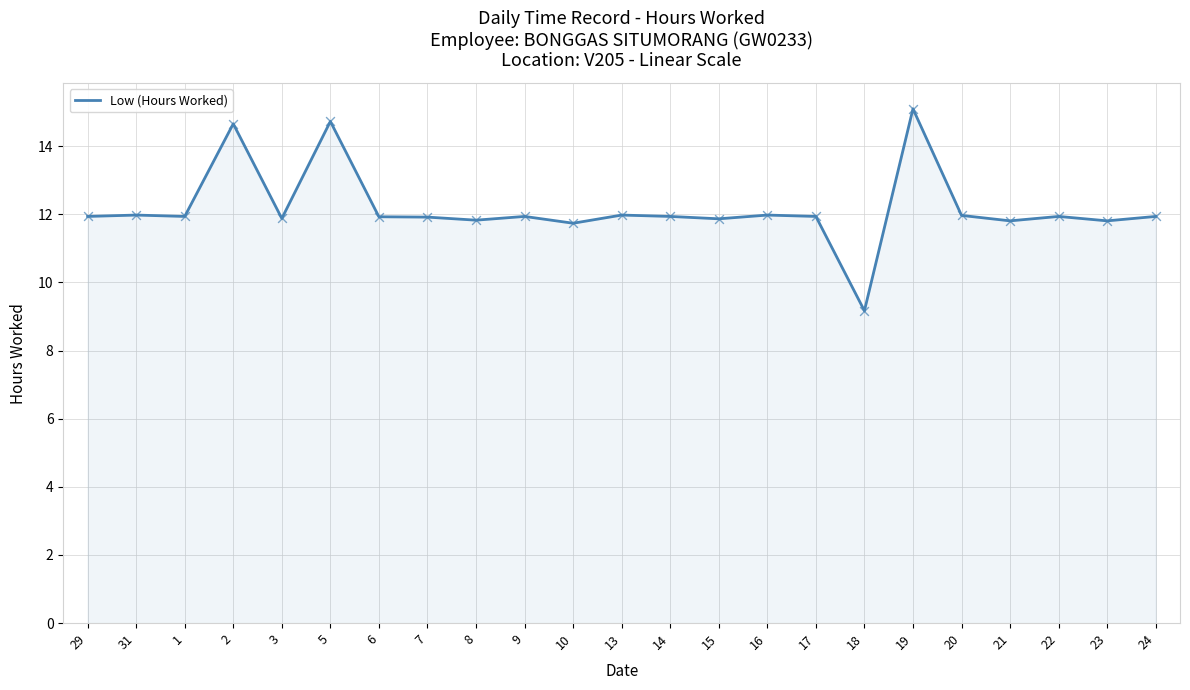

Where does the data first go above 11?

29